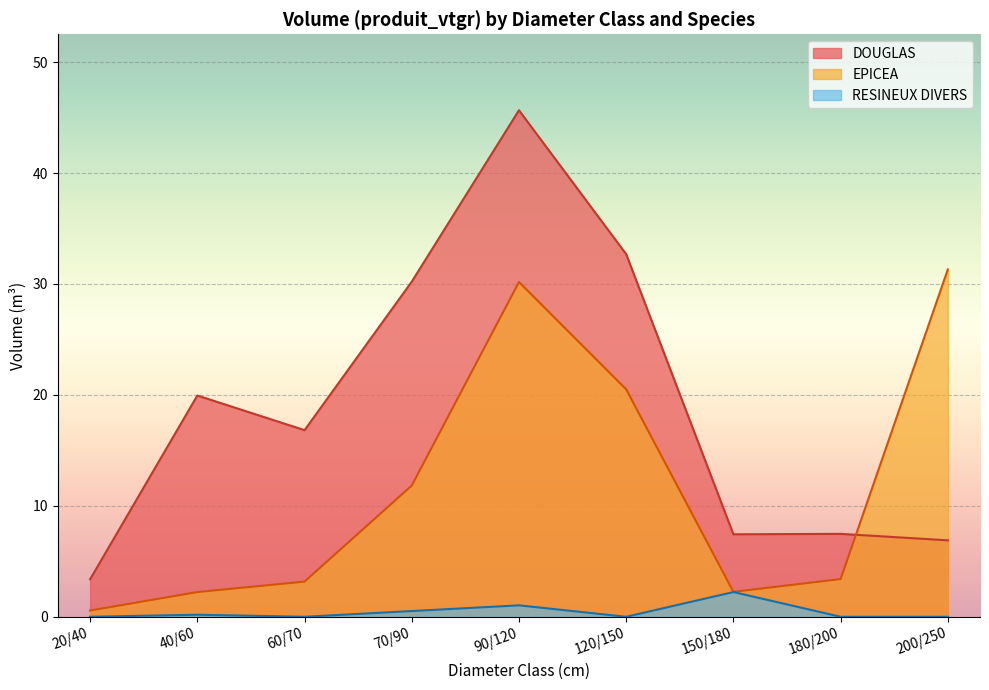

Which series changed the most between 60/70 and 120/150?

EPICEA